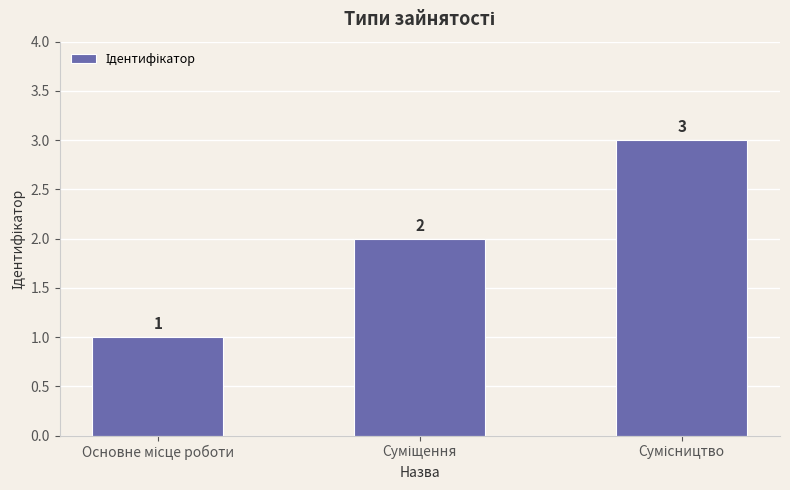

What is the sum of all values?

6